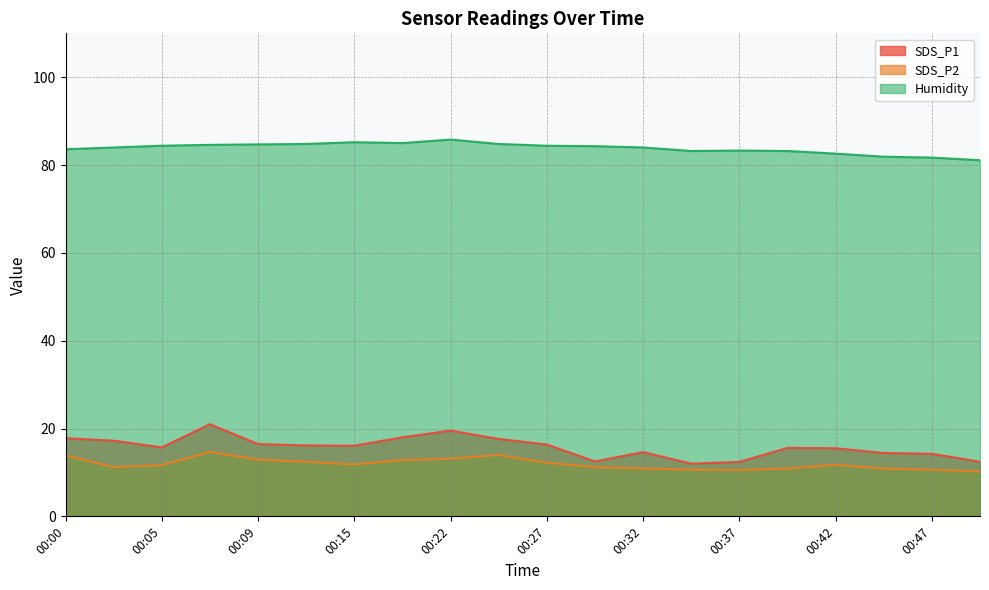

What is the maximum value for SDS_P1?

21.0